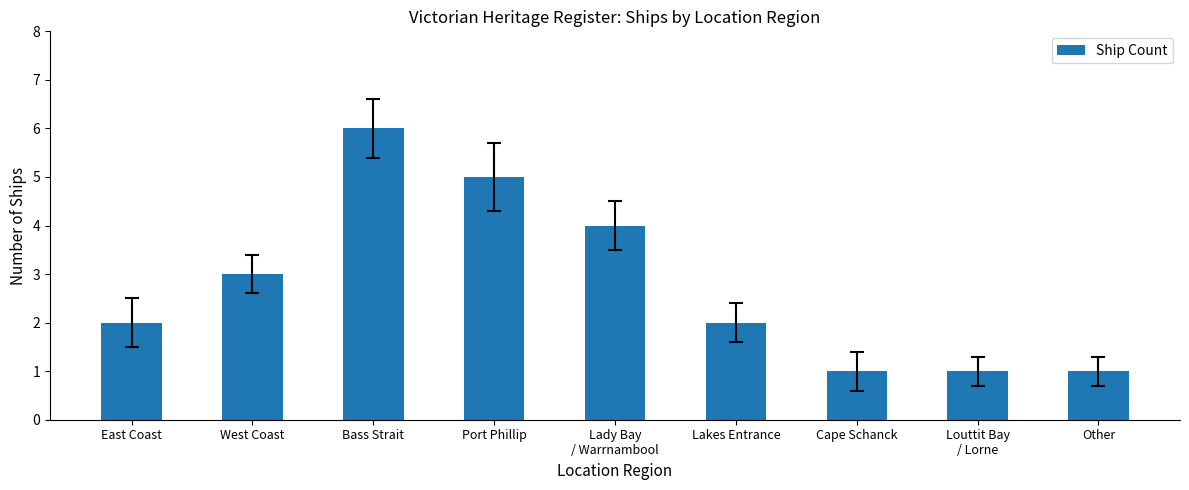

What is the ratio of the value at Cape Schanck to the value at Lakes Entrance?

0.5